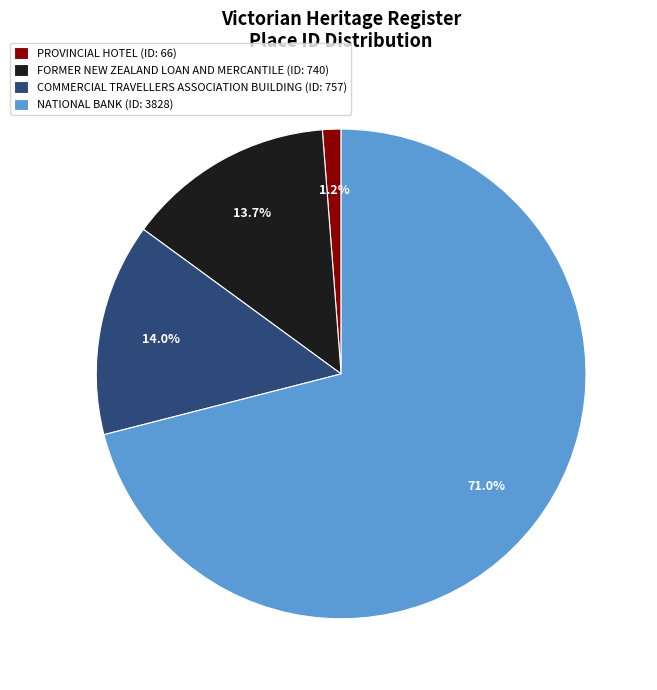

To the nearest percent, what is the combined percentage of COMMERCIAL TRAVELLERS ASSOCIATION BUILDING and FORMER NEW ZEALAND LOAN AND MERCANTILE?

28%